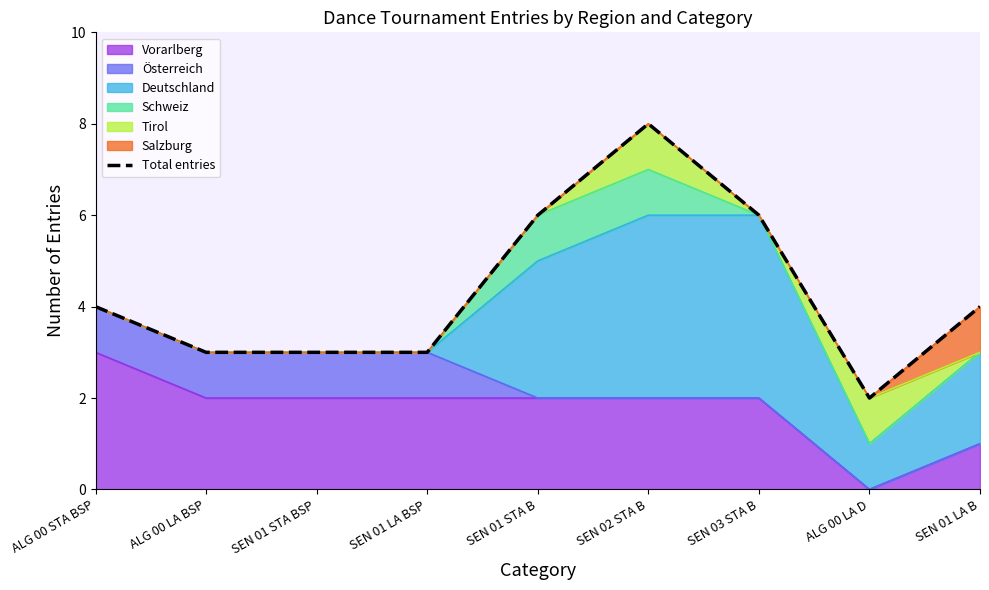

How many points are higher than both their immediate neighbors (excluding endpoints)?

1